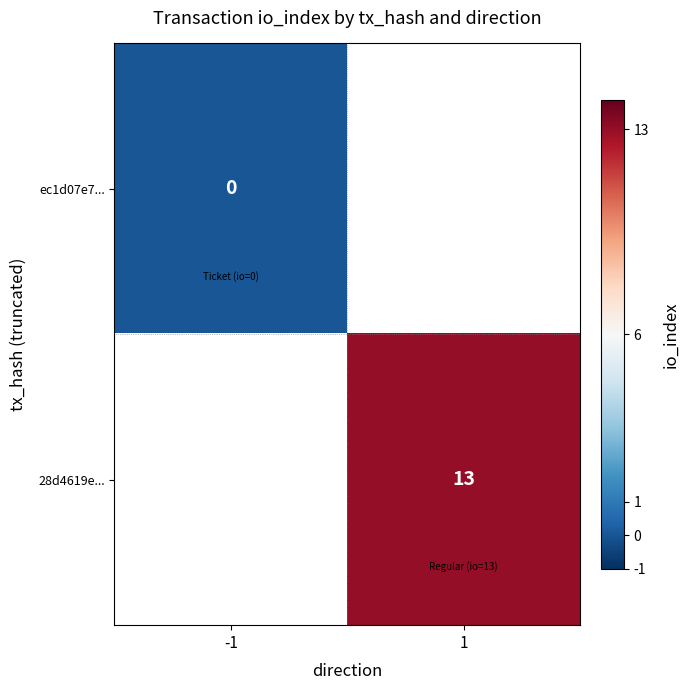

Which has a higher value, -1 or 1?

1